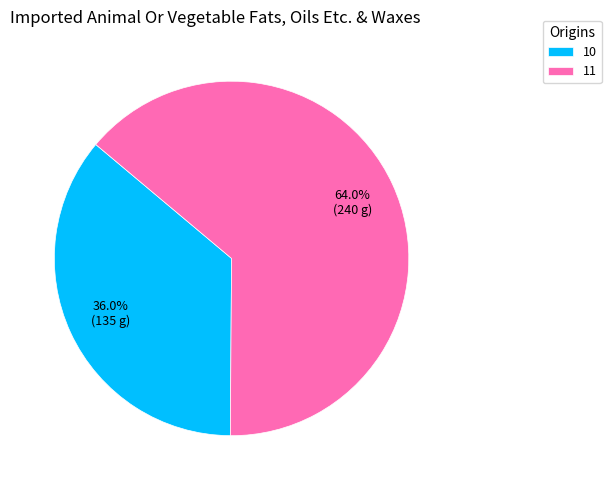

How many segments does this pie chart have?

2